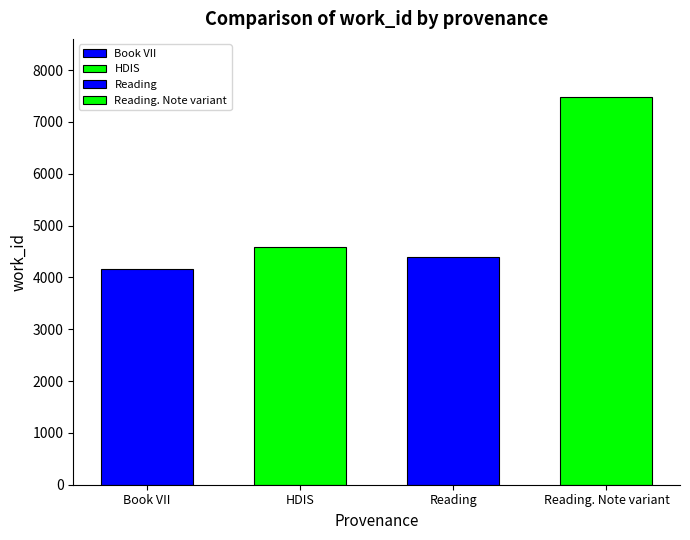

Rank the categories by value from lowest to highest.

Book VII, Reading, HDIS, Reading. Note variant